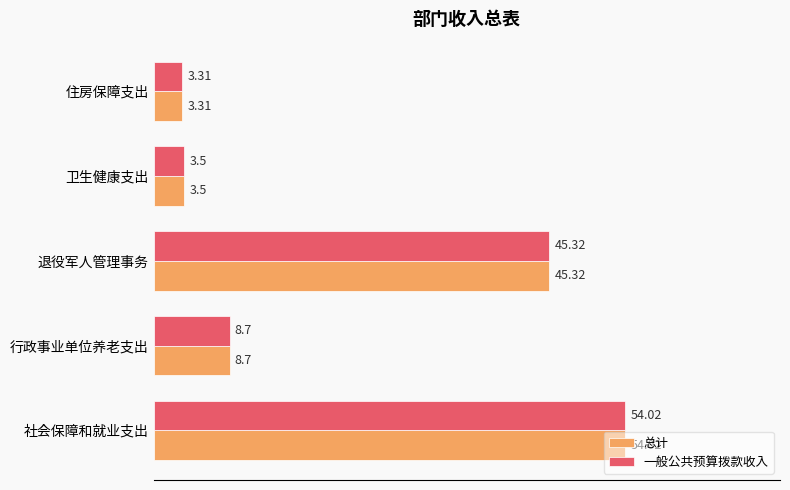

At which category is the sum across all series the highest?

社会保障和就业支出